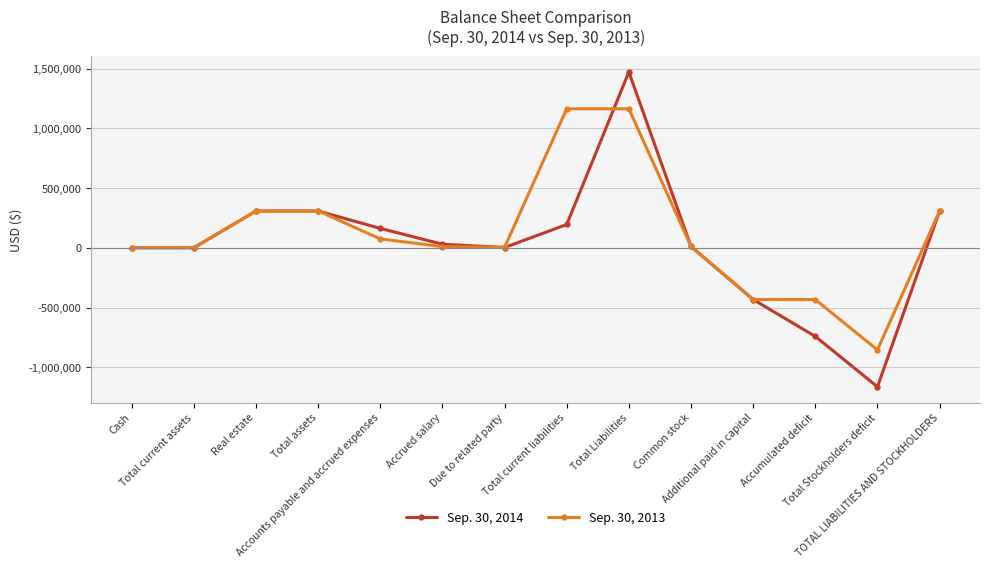

What is the difference between the Sep. 30, 2013 values at Accrued salary and Cash?

9143